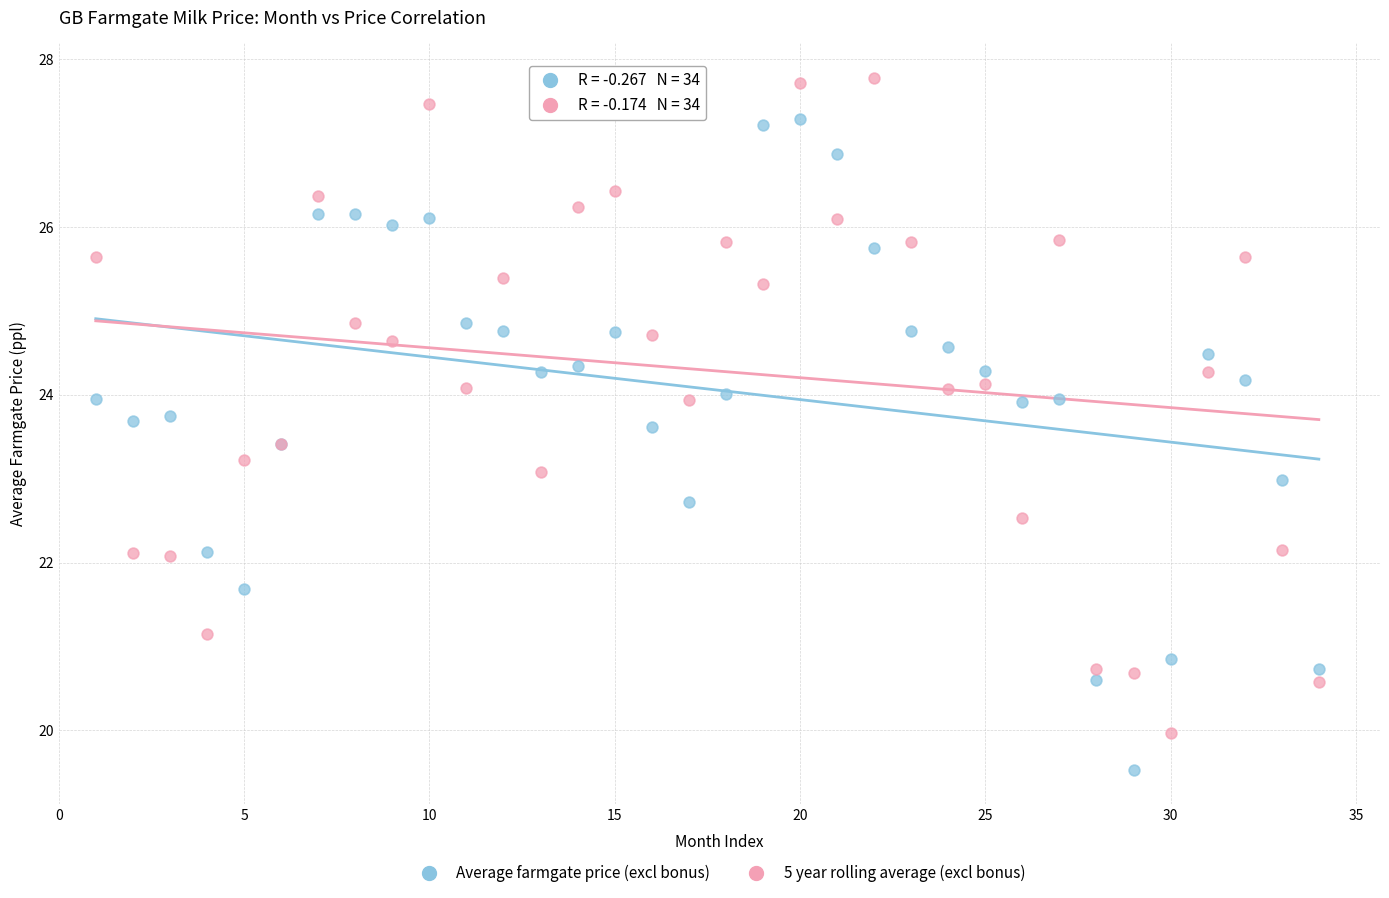

What are all the series names shown in the legend?

Average farmgate price (excl bonus), 5 year rolling average (excl bonus)